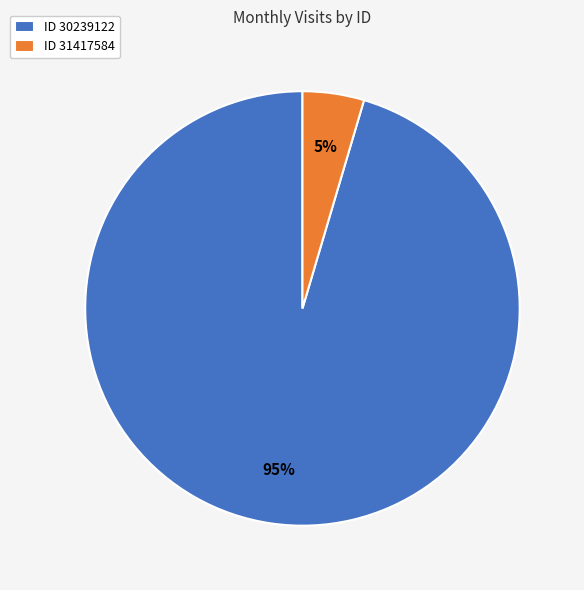

To the nearest percent, what is the combined percentage of ID 31417584 and ID 30239122?

100%